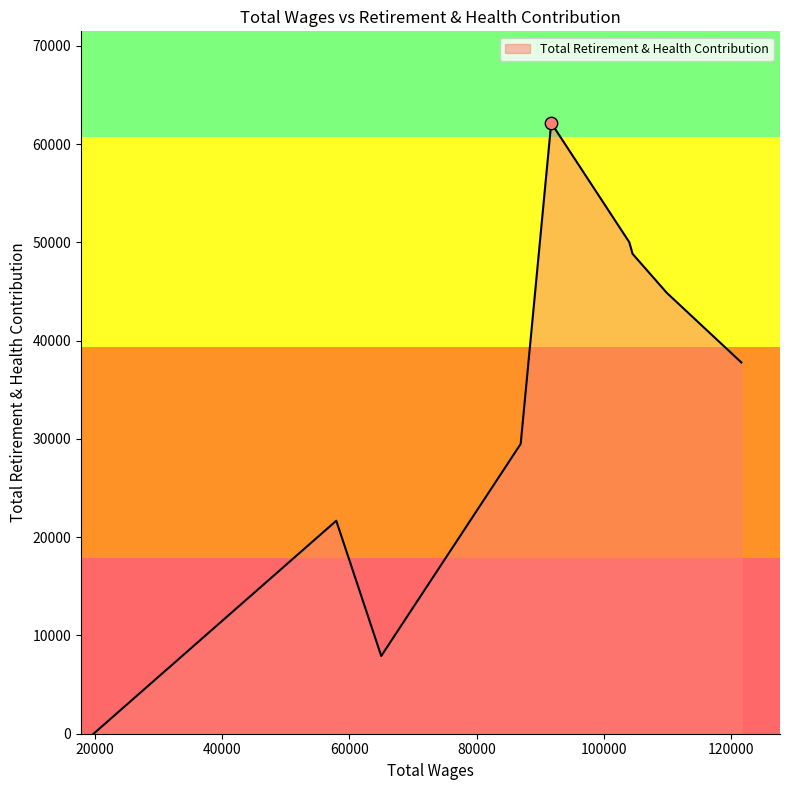

What is the greatest value displayed?

62162